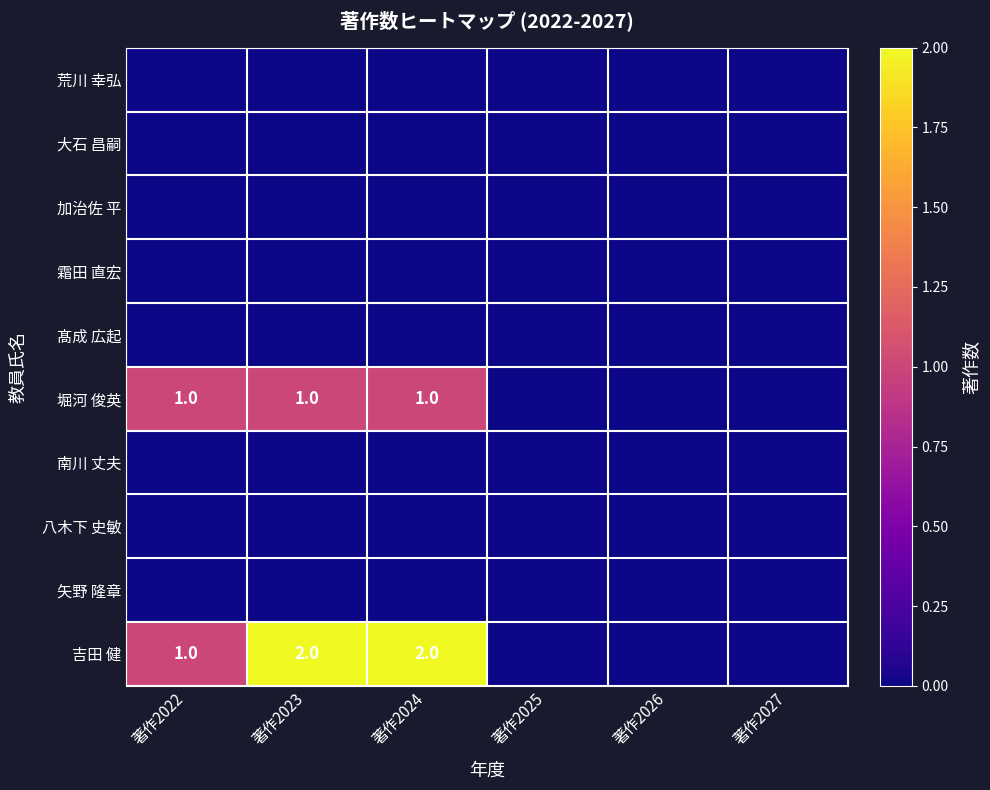

Which series has the largest total across all categories?

吉田 健